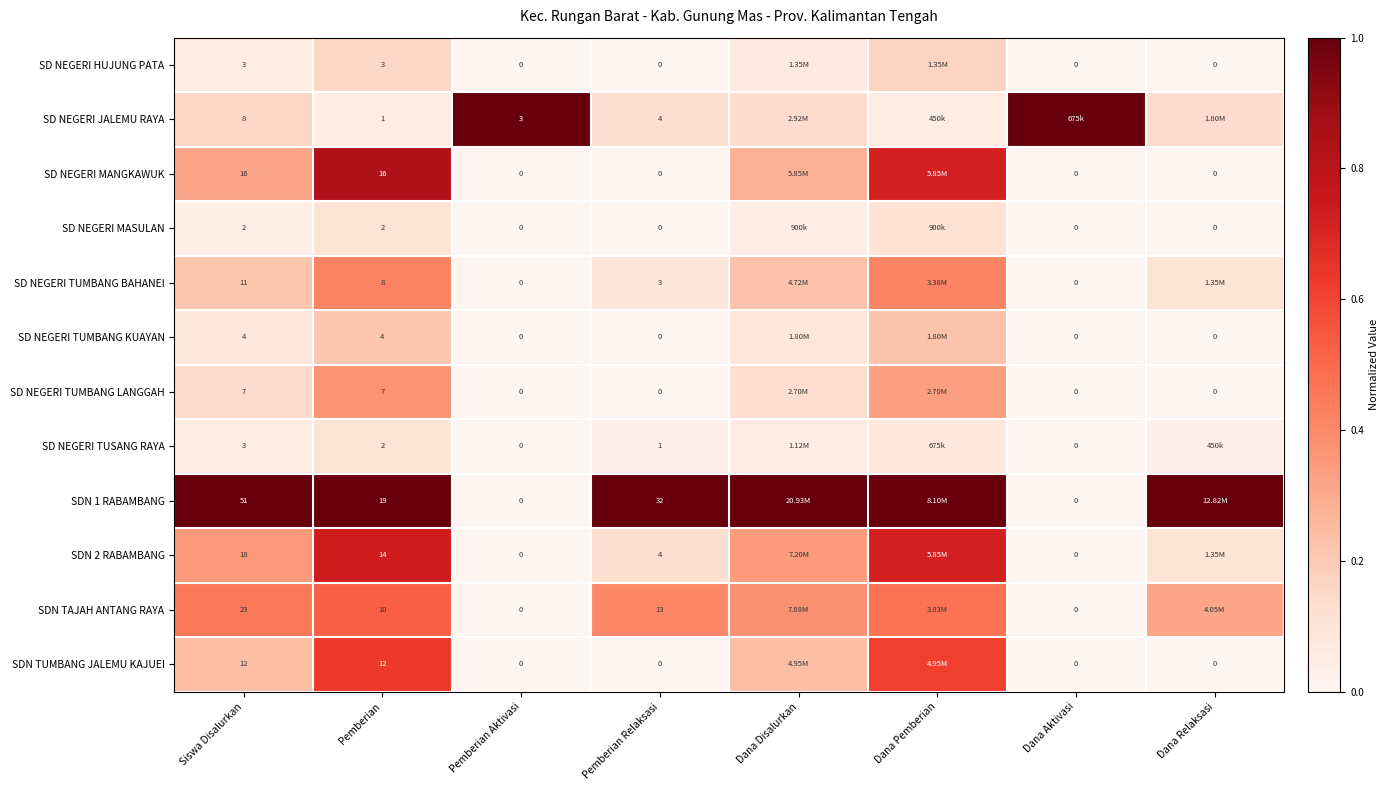

The value of SDN 2 RABAMBANG at Siswa Disalurkan is 0.5. True or false?

False